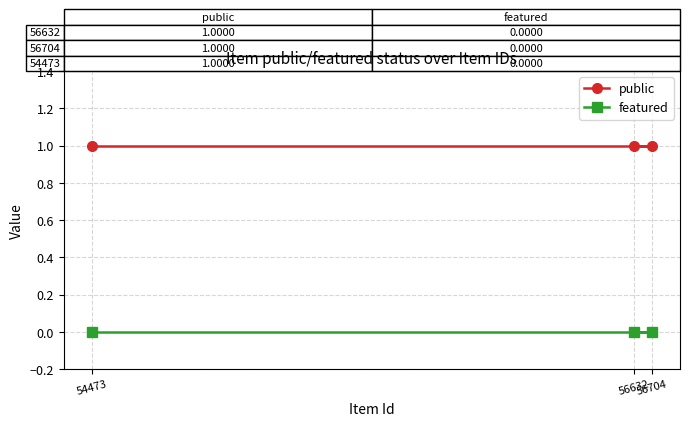

What is the maximum value shown in the chart?

1